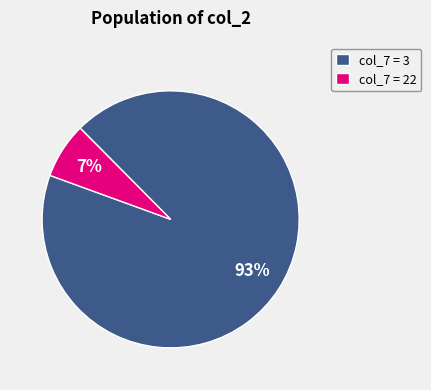

True or false: col_7 = 3 accounts for 93% of the total.

True